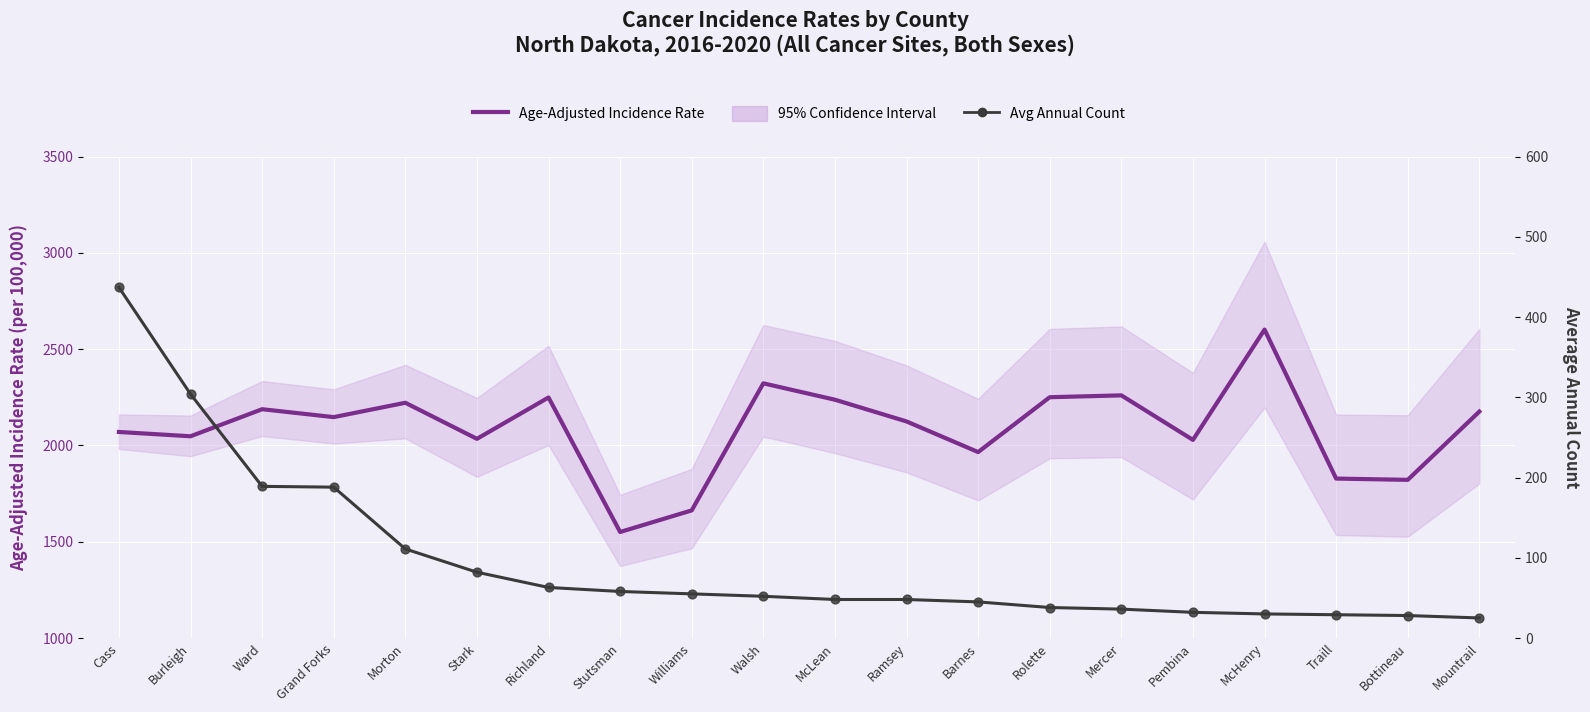

Is the value of Avg Annual Count at Ward greater than the value of Age-Adjusted Incidence Rate at Cass?

No